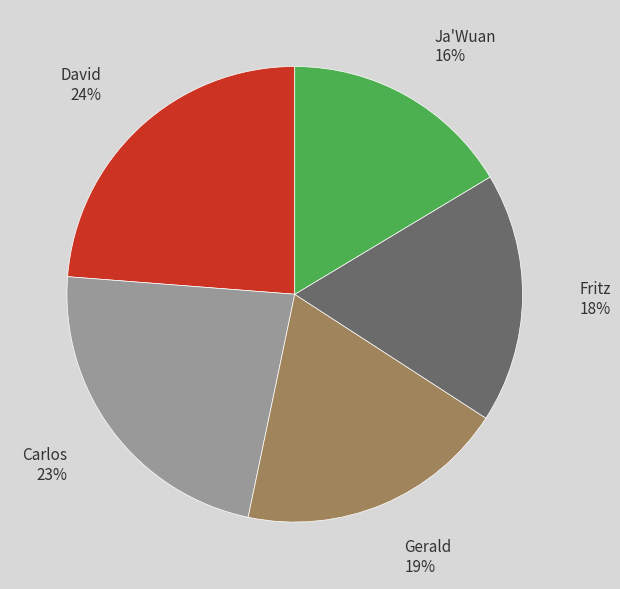

To the nearest percent, what is the combined percentage of David and Carlos?

47%